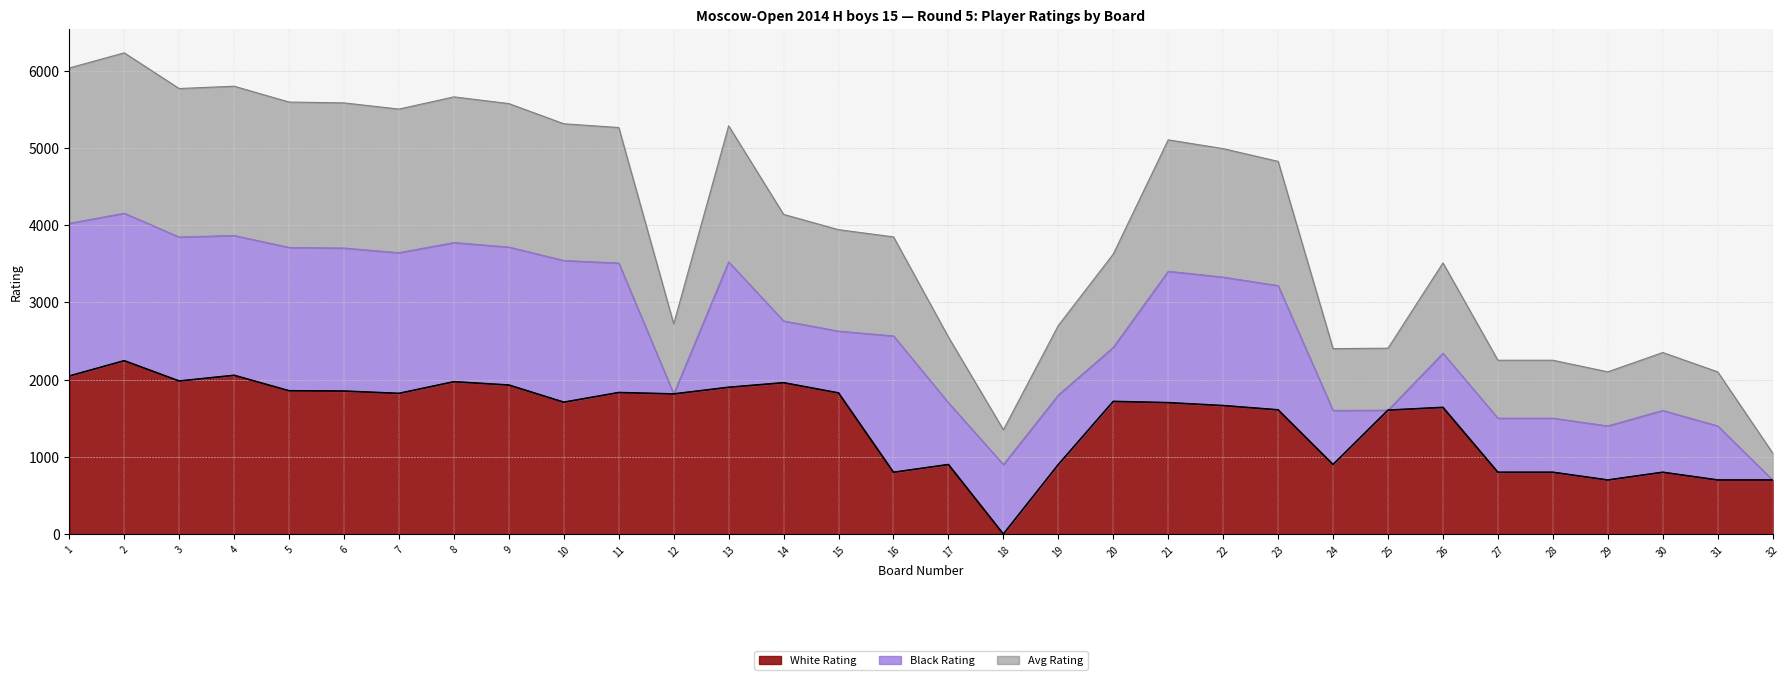

True or false: White Rating and Avg Rating intersect in this chart.

False